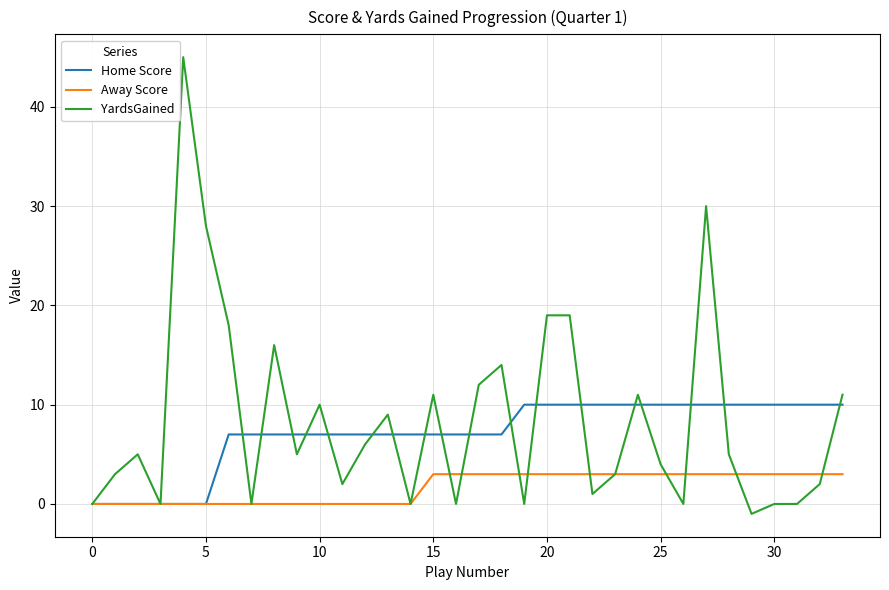

Which series has the widest spread of values?

YardsGained